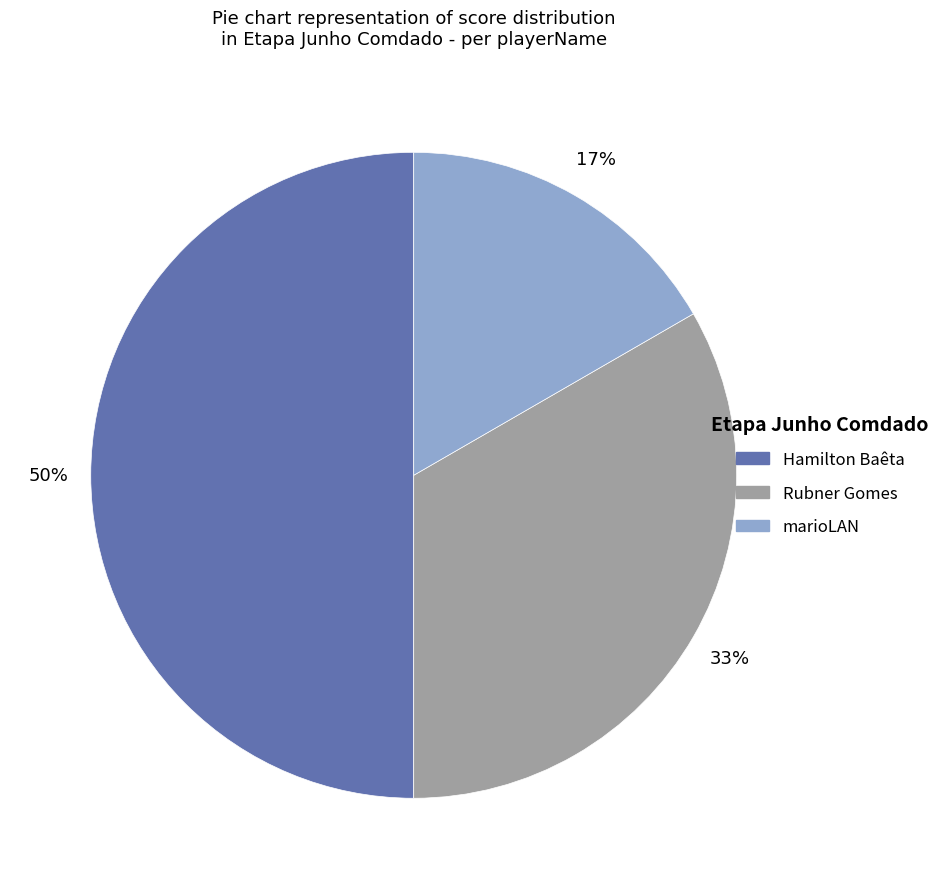

To the nearest percent, what is the average slice percentage?

33%